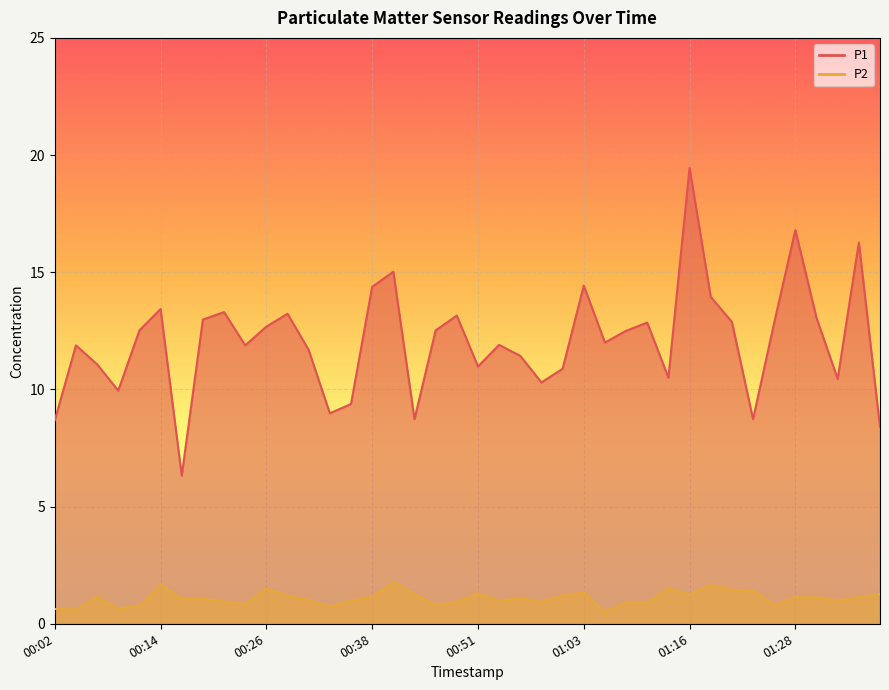

How many lines are shown in the chart?

2